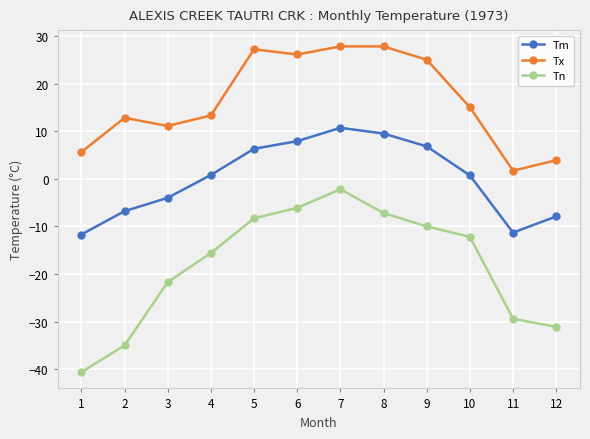

Which category has the highest value in the Tn series?

7